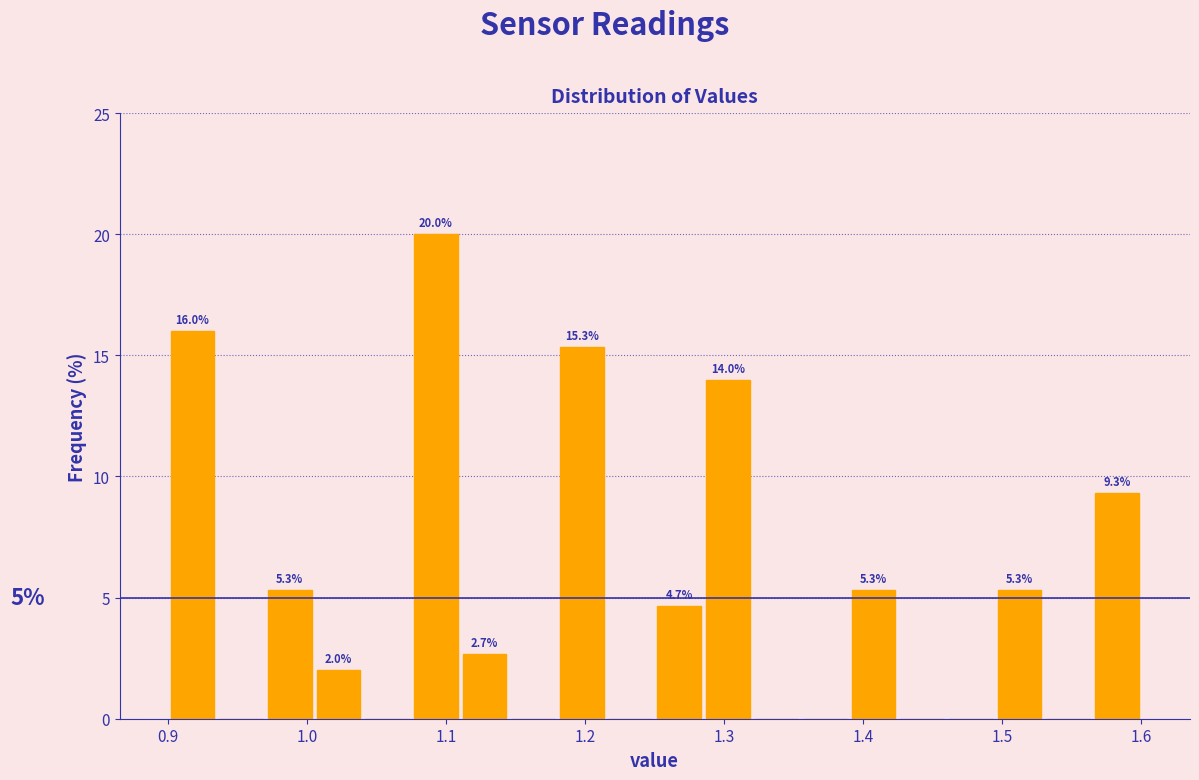

Around what value on the x-axis is the tallest bar? Give the approximate position of its centre, as read against the axis.

1.09